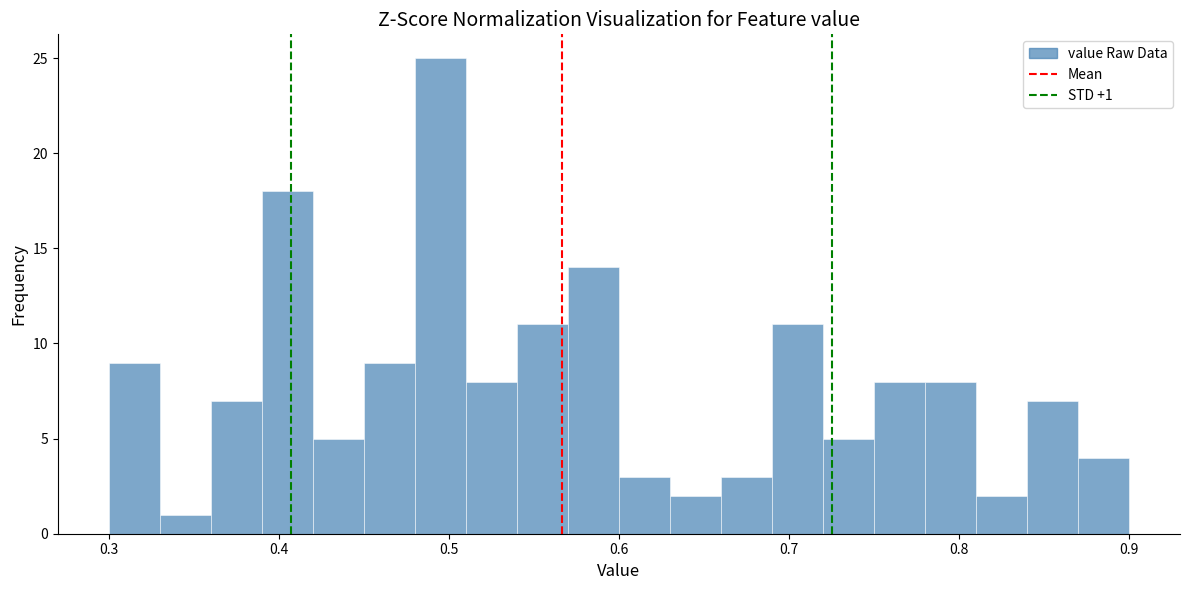

Read against the x-axis, roughly where is the centre of the tallest bar?

0.50